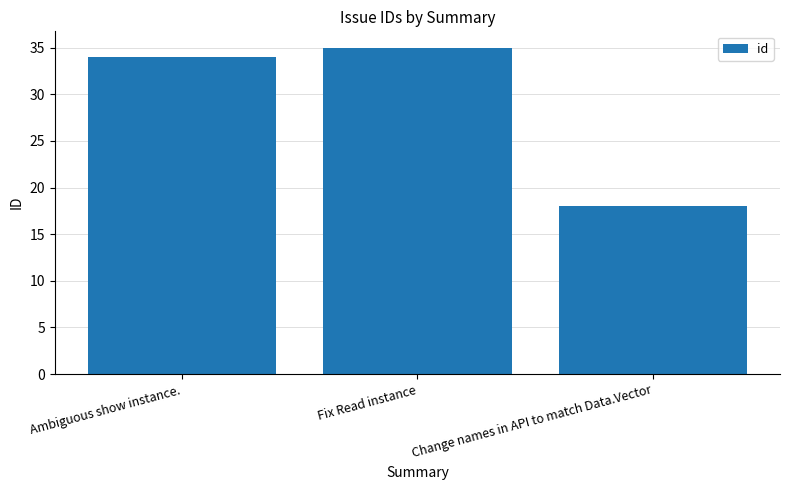

What is the value of the 1st bar from the left?

34